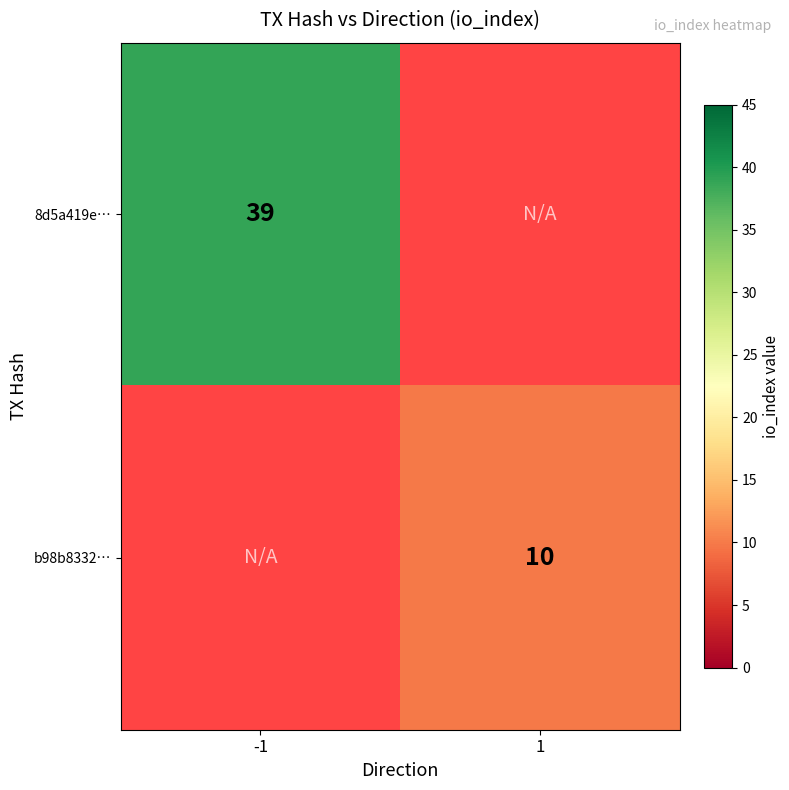

The value of 8d5a419e… at -1 is 70. True or false?

False